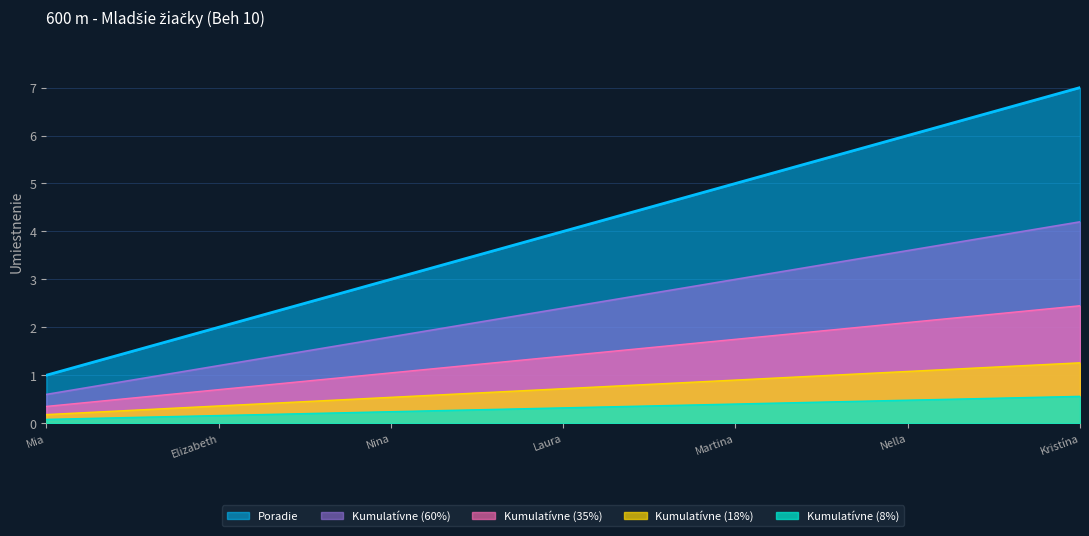

What position from the right is Martina?

3